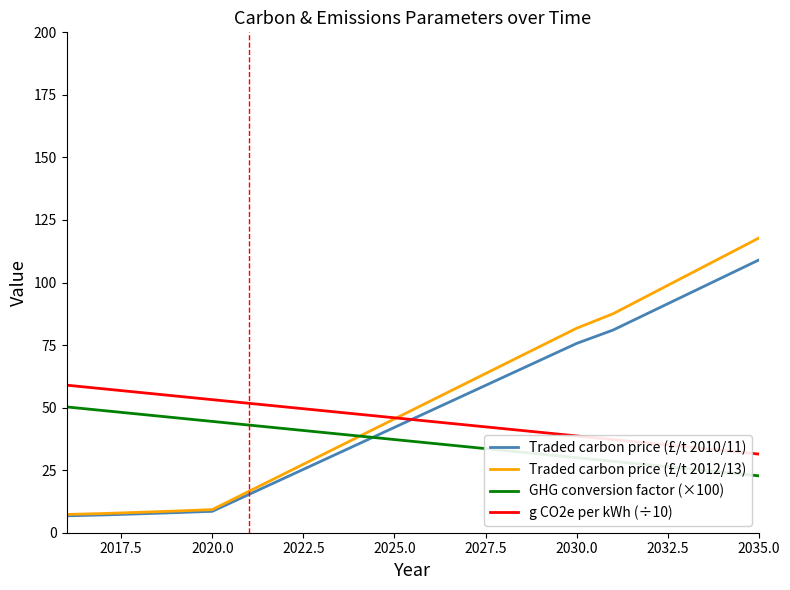

What is the smallest value displayed?

6.8